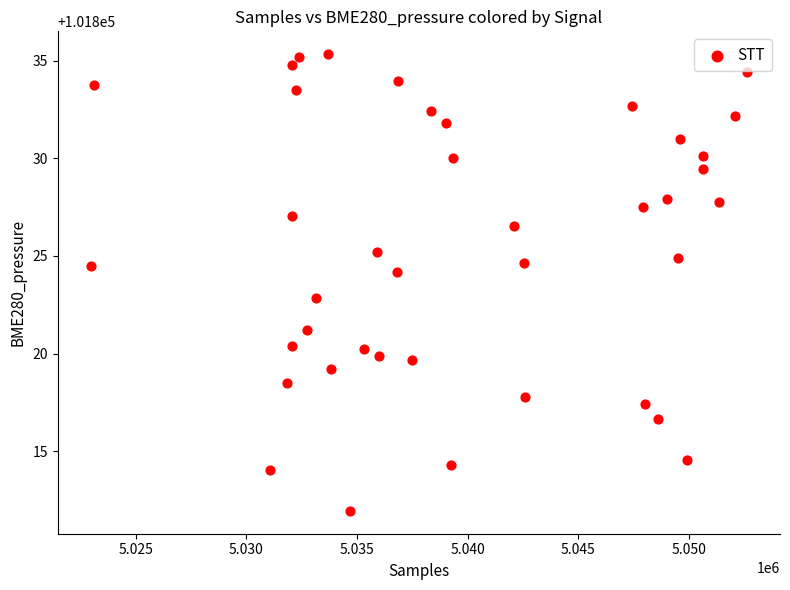

What is the range of X values (max minus min)?

29661.0